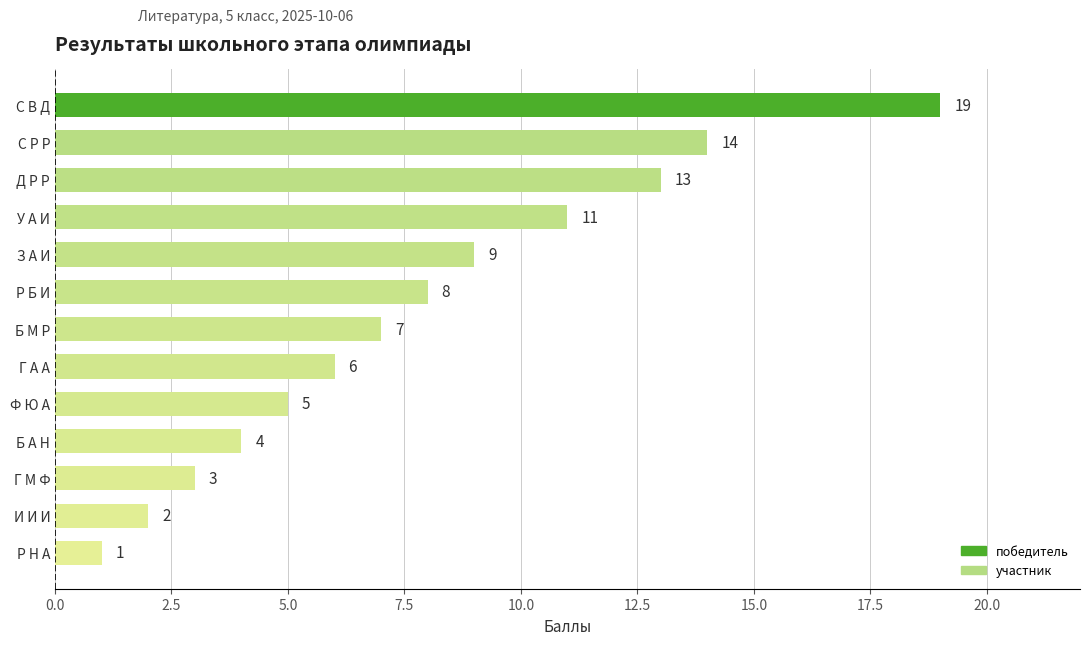

What is the minimum value shown in the chart?

1